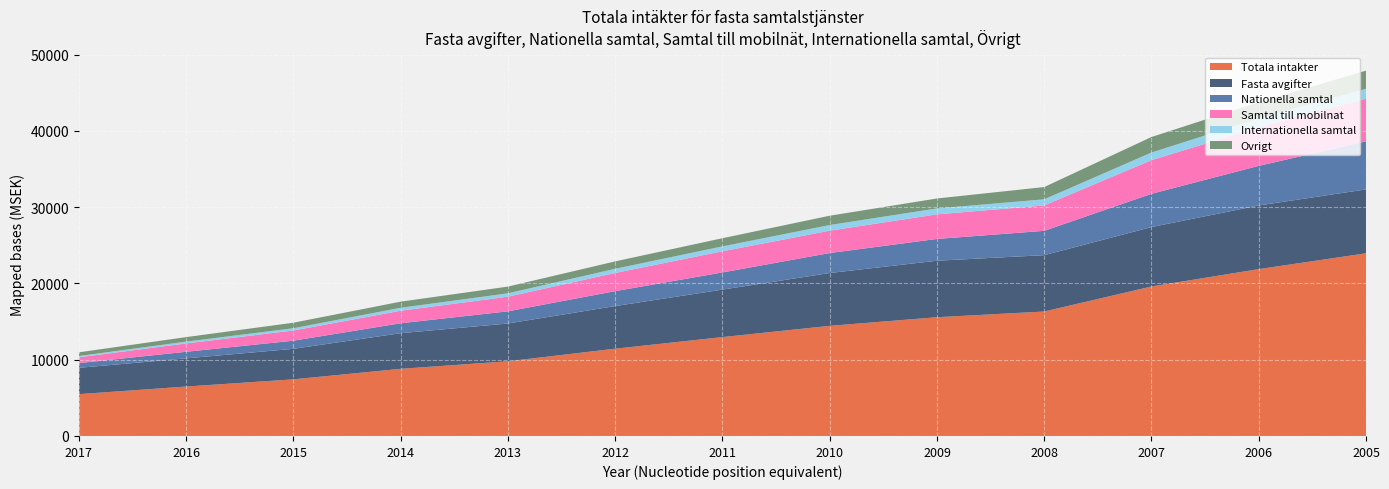

Reading right to left, list all the values displayed in this chart.

Totala intakter: 23957.3	21882.6	19604.6	16322.4	15572.5	14442.0	12967.4	11447.2	9794.6	8806.5	7426.1	6481.6	5484.2
Fasta avgifter: 8379.0	8347.5	7794.5	7391.6	7411.9	6928.5	6226.2	5588.9	4955.1	4669.6	4003.6	3695.1	3452.2
Nationella samtal: 6296.9	5195.2	4360.1	3188.4	2855.7	2618.8	2251.8	1956.9	1593.5	1304.9	1064.3	863.6	618.3
Samtal till mobilnat: 5597.2	5063.3	4412.9	3332.6	3224.5	2935.7	2776.1	2386.0	1923.3	1643.6	1338.1	1097.8	763.2
Internationella samtal: 1301.7	1165.0	1002.2	800.1	777.9	739.9	640.2	547.1	440.1	386.1	295.8	236.7	168.2
Ovrigt: 2382.5	2111.7	2035.4	1609.6	1302.6	1219.1	1073.2	968.4	882.8	802.4	724.4	588.5	482.4